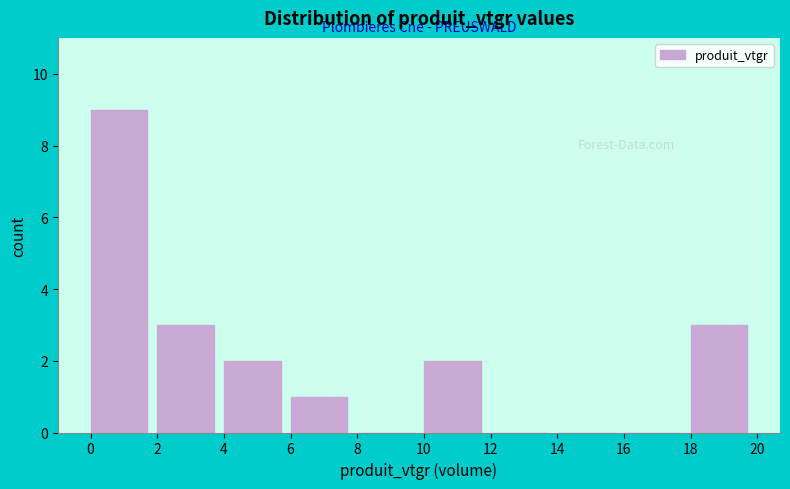

Reading left to right, list every bar in this chart as the range it spans on the x-axis followed by its height. The values are not printed on the chart, so give them approximately, as read against the axis.

0 to 2: 9
2 to 4: 3
4 to 6: 2
6 to 8: 1
8 to 10: 0
10 to 12: 2
12 to 14: 0
14 to 16: 0
16 to 18: 0
18 to 20: 3